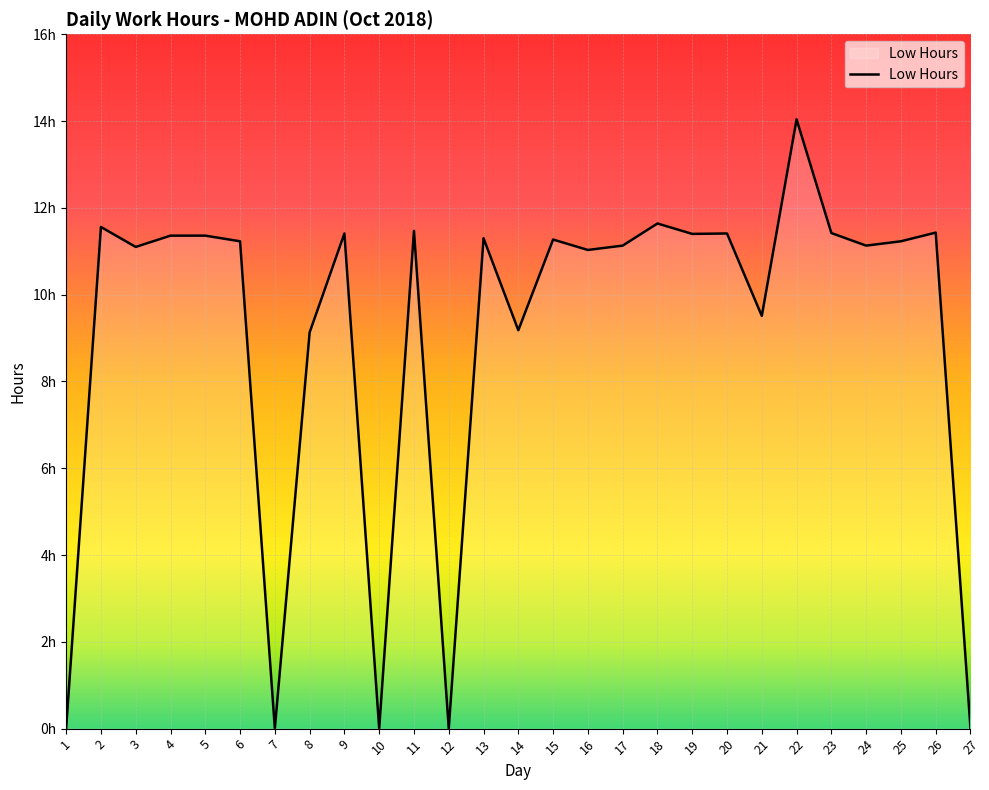

Rank the categories by value from lowest to highest.

1, 7, 10, 12, 27, 8, 14, 21, 16, 3, 17, 24, 6, 25, 15, 13, 4, 5, 19, 9, 20, 23, 26, 11, 2, 18, 22